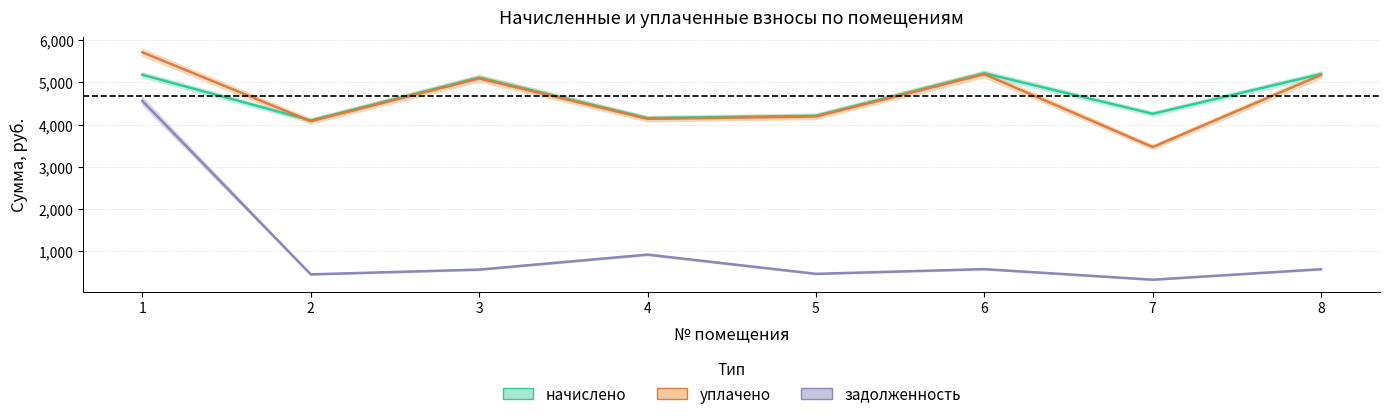

What is the lowest value of the начислено series?

4099.9